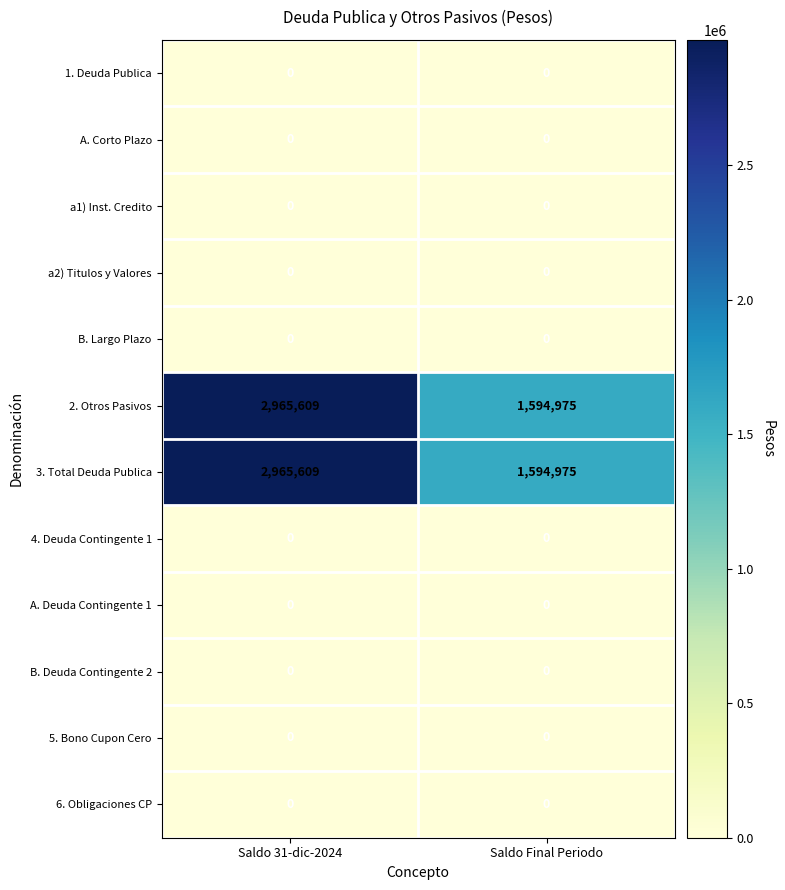

Reading left to right, extract all data points from this chart.

1. Deuda Publica: 0	0
A. Corto Plazo: 0	0
a1) Inst. Credito: 0	0
a2) Titulos y Valores: 0	0
B. Largo Plazo: 0	0
2. Otros Pasivos: 2965609	1594975
3. Total Deuda Publica: 2965609	1594975
4. Deuda Contingente 1: 0	0
A. Deuda Contingente 1: 0	0
B. Deuda Contingente 2: 0	0
5. Bono Cupon Cero: 0	0
6. Obligaciones CP: 0	0